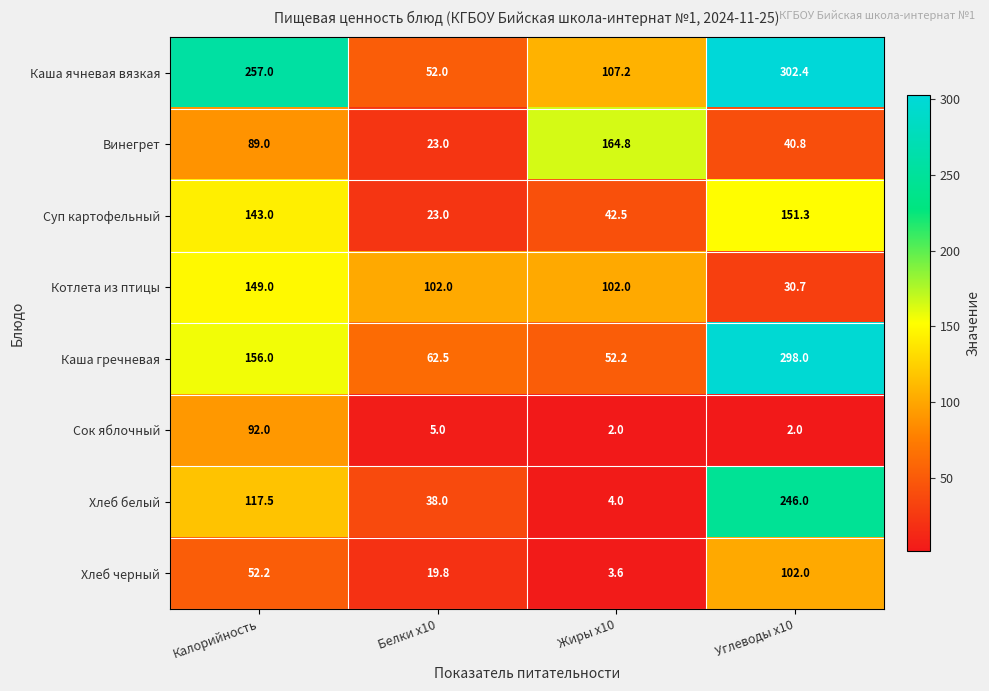

Between Жиры x10 and Углеводы x10, which series saw the biggest shift?

Каша гречневая